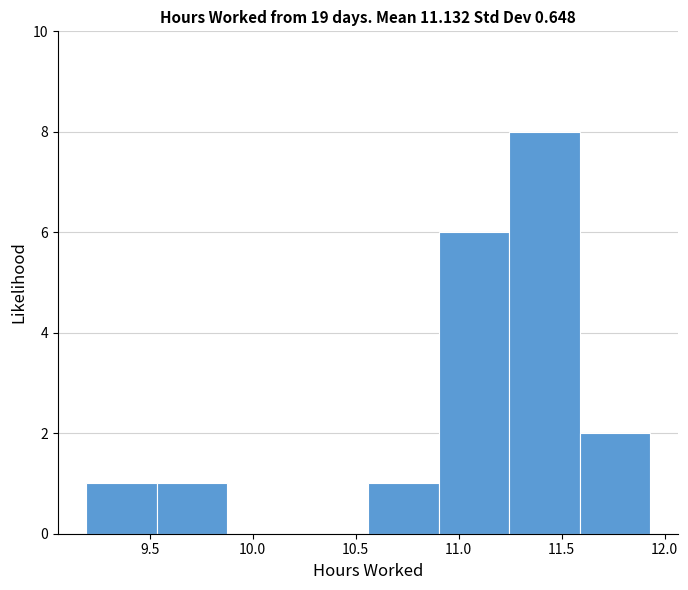

Reading left to right, list every bar in this chart as the range it spans on the x-axis followed by its height. Neither the bar edges nor the heights are printed on the chart, so give them approximately, as read against the axes.

9.20 to 9.55: 1
9.55 to 9.90: 1
9.90 to 10.20: 0
10.20 to 10.55: 0
10.55 to 10.90: 1
10.90 to 11.25: 6
11.25 to 11.60: 8
11.60 to 11.95: 2